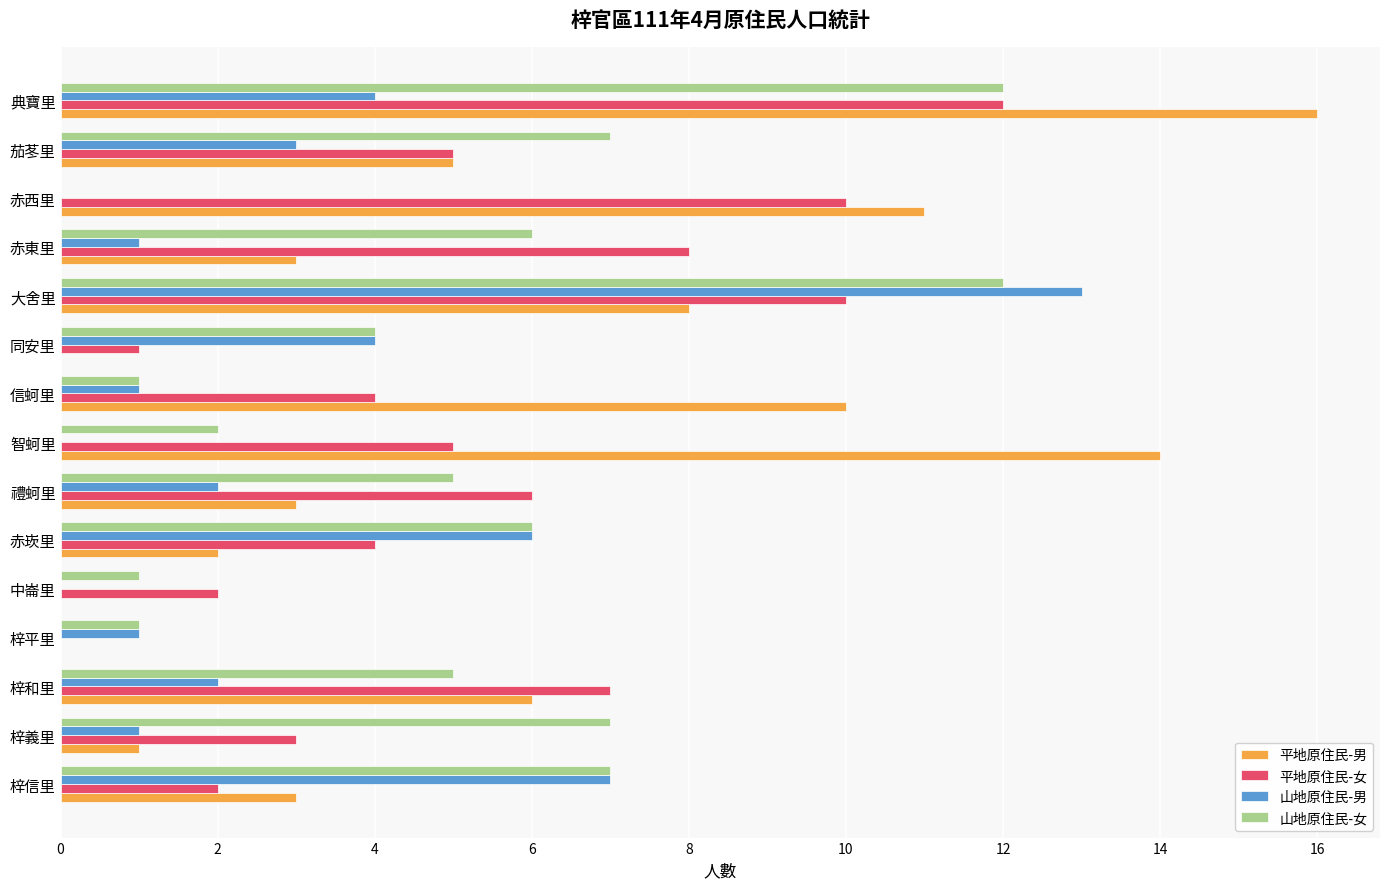

The 山地原住民-男 series shows 1 at 信蚵里. True or false?

True